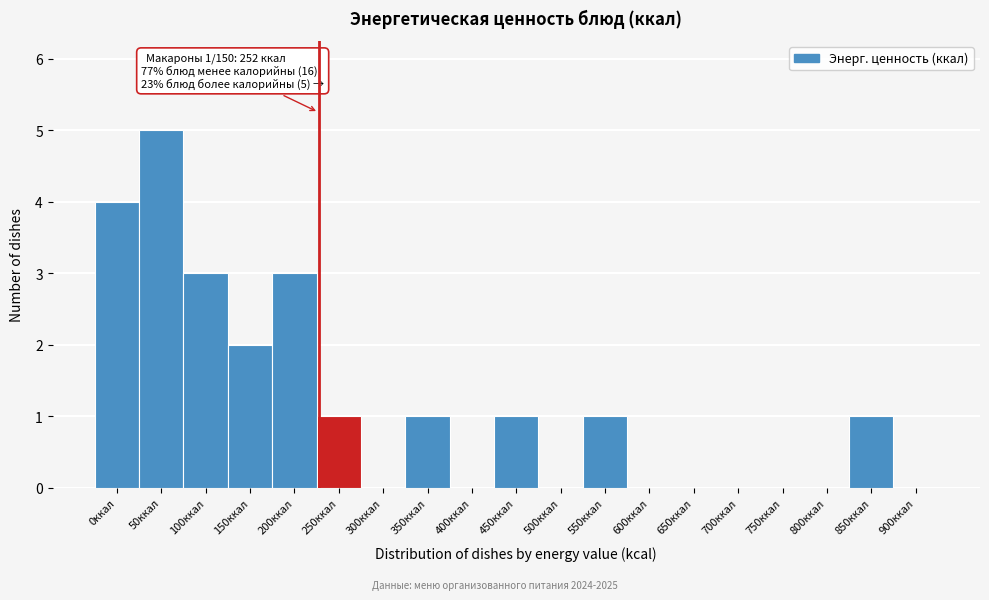

Reading right to left, list all the values displayed in this chart.

900ккал=0	850ккал=1	800ккал=0	750ккал=0	700ккал=0	650ккал=0	600ккал=0	550ккал=1	500ккал=0	450ккал=1	400ккал=0	350ккал=1	300ккал=0	250ккал=1	200ккал=3	150ккал=2	100ккал=3	50ккал=5	0ккал=4